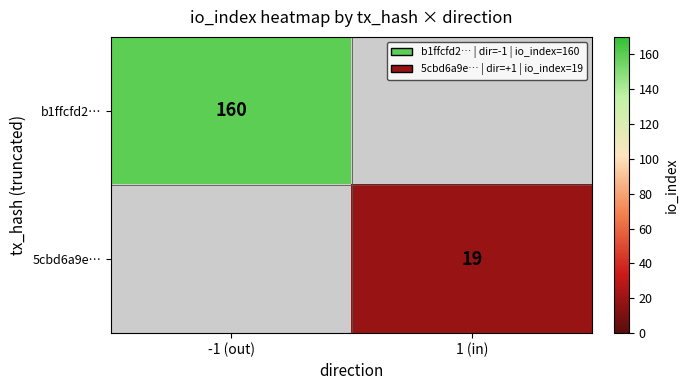

The 5cbd6a9e… series shows 19 at 1 (in). True or false?

True